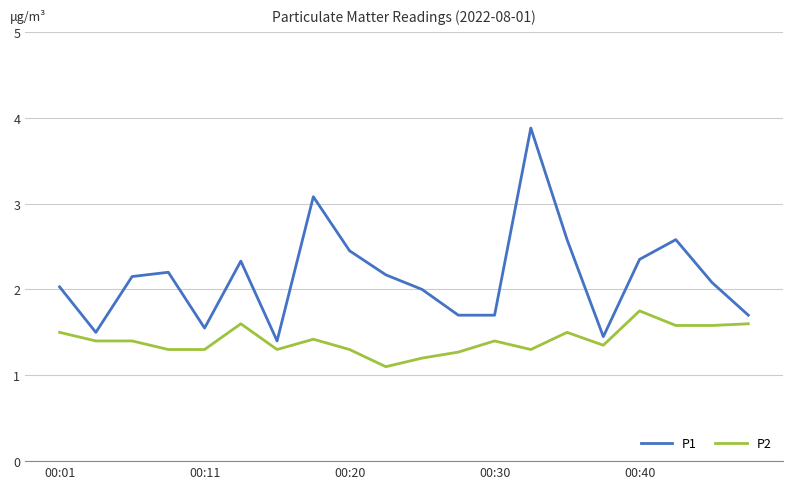

List the series in order of their overall mean, lowest first.

P2, P1